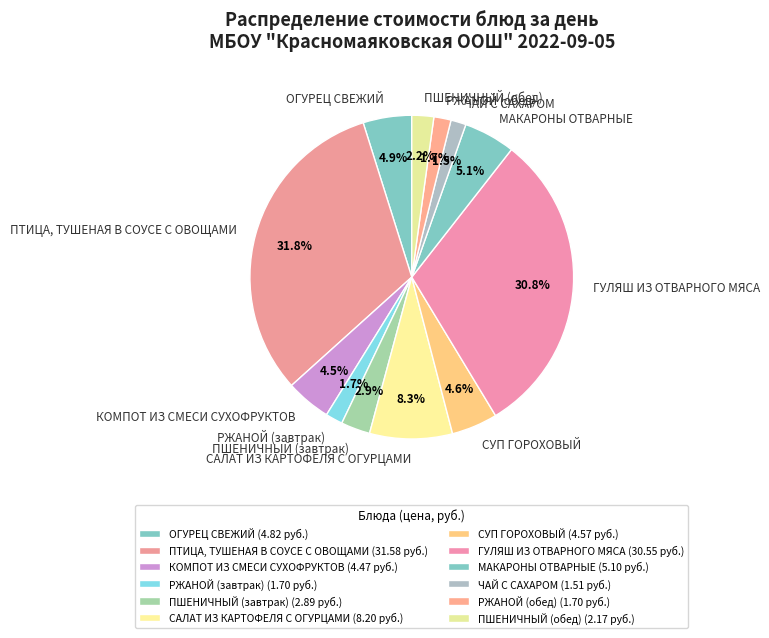

The ПШЕНИЧНЫЙ (завтрак) slice represents 3% of the pie. True or false?

True